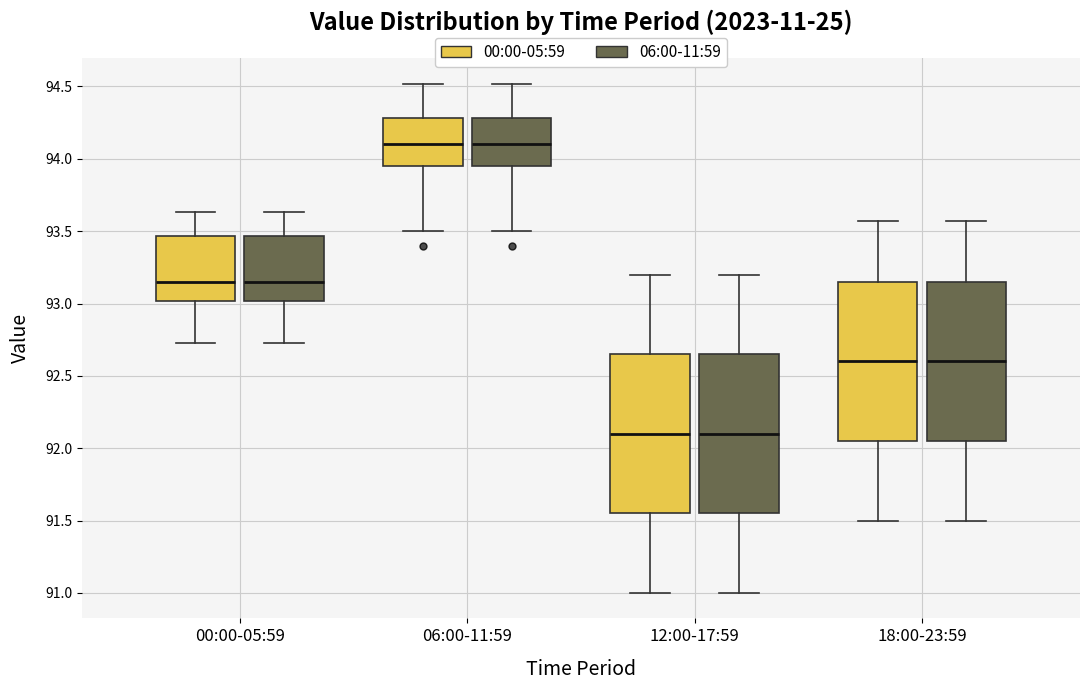

Reading left to right, transcribe this box plot: for each box, give where its median line is, the range the box spans, and where its two whiskers end, as read against the y-axis. The values are not printed on the chart, so give them approximately, as read against the axis.

00:00-05:59 (00:00-05:59): median 93.15, box 93.00 to 93.45, whiskers 92.75 to 93.65
00:00-05:59 (06:00-11:59): median 93.15, box 93.00 to 93.45, whiskers 92.75 to 93.65
06:00-11:59 (00:00-05:59): median 94.10, box 93.95 to 94.30, whiskers 93.50 to 94.50
06:00-11:59 (06:00-11:59): median 94.10, box 93.95 to 94.30, whiskers 93.50 to 94.50
12:00-17:59 (00:00-05:59): median 92.10, box 91.55 to 92.65, whiskers 91.00 to 93.20
12:00-17:59 (06:00-11:59): median 92.10, box 91.55 to 92.65, whiskers 91.00 to 93.20
18:00-23:59 (00:00-05:59): median 92.60, box 92.05 to 93.15, whiskers 91.50 to 93.55
18:00-23:59 (06:00-11:59): median 92.60, box 92.05 to 93.15, whiskers 91.50 to 93.55